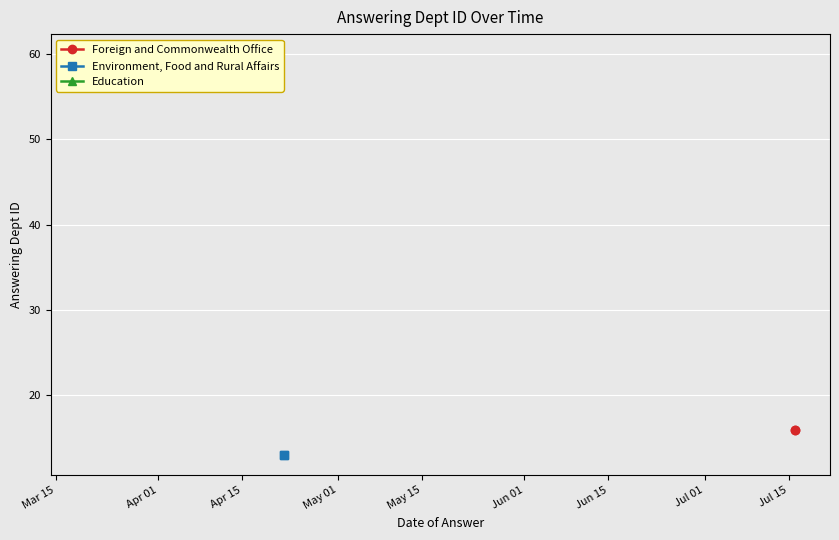

What position from the left is Apr 01?

2